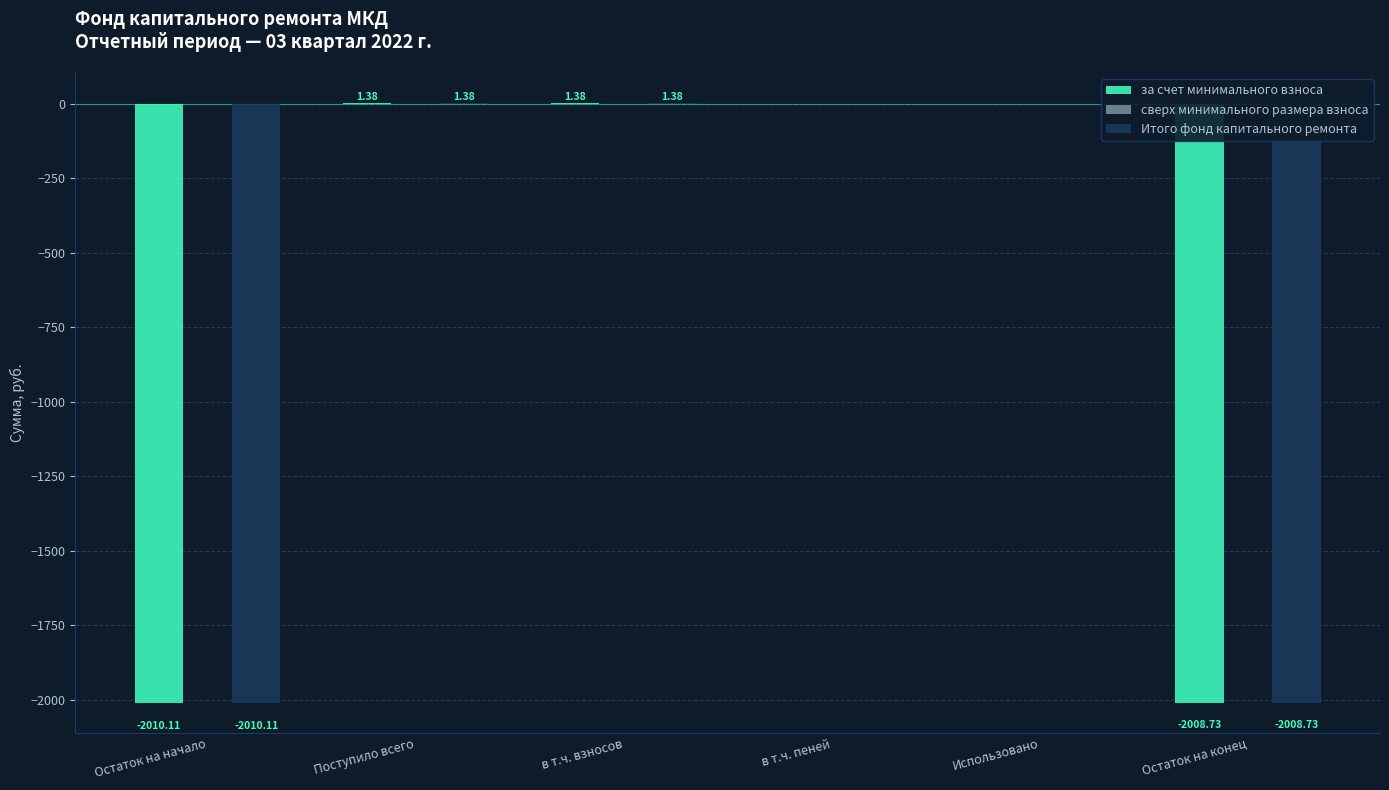

What is the total value across all series at Остаток на начало?

-4020.2